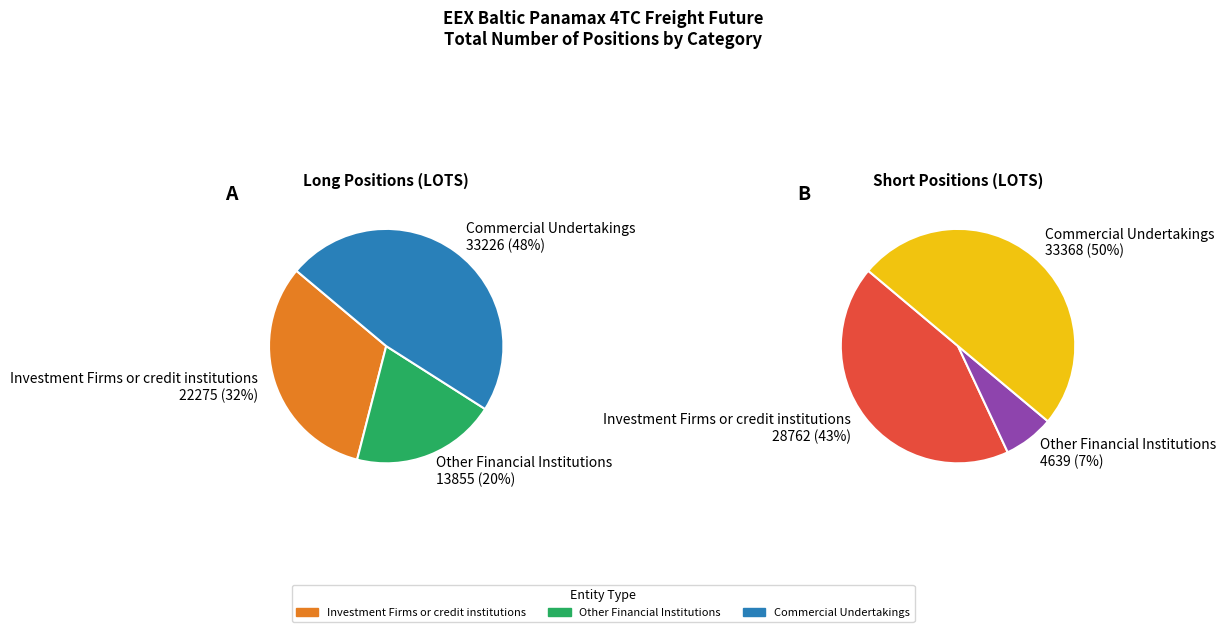

Which category has the biggest portion of the pie?

Commercial Undertakings